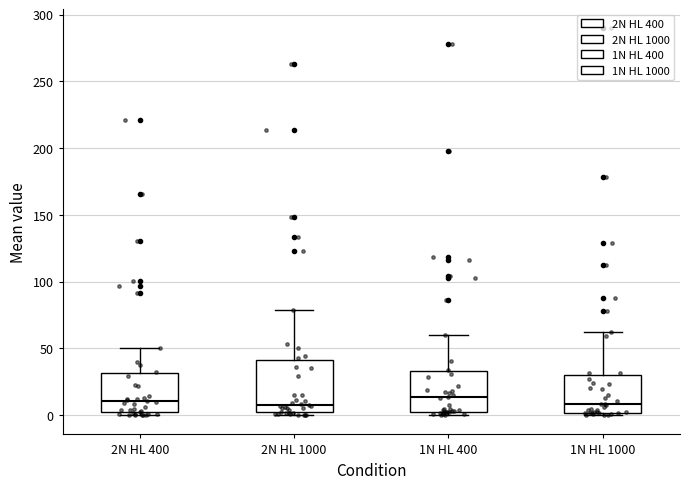

Where does the median line of the box for 1N HL 1000 sit on the y-axis? The values are not printed on the chart, so give them approximately, as read against the axis.

10